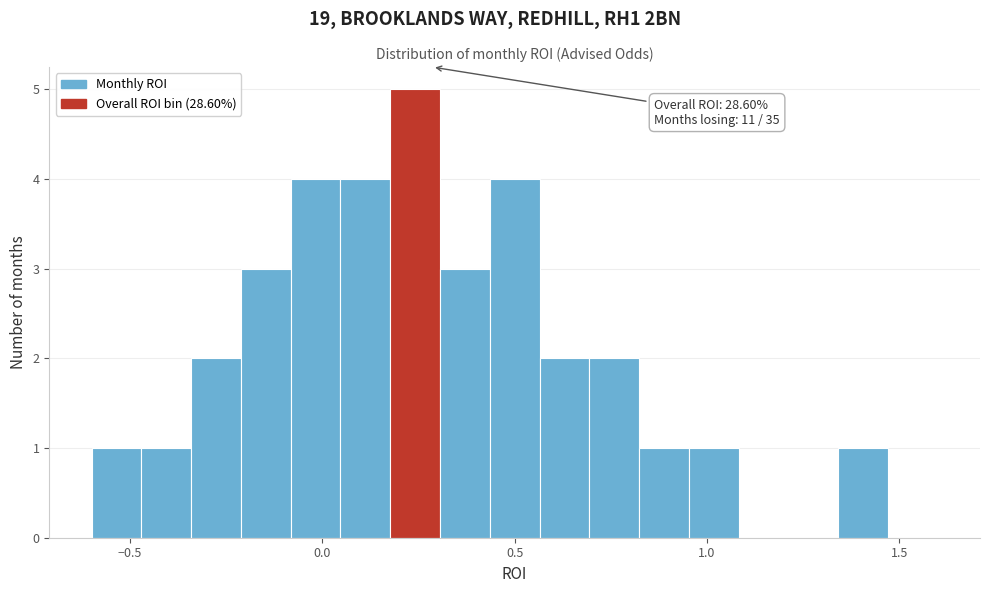

Around what value on the x-axis is the tallest bar? Give the approximate position of its centre, as read against the axis.

0.25